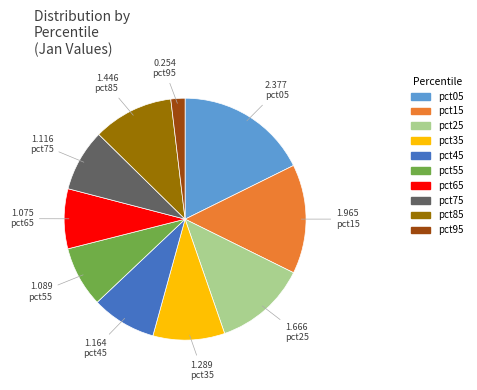

The pct55 slice represents 8% of the pie. True or false?

True